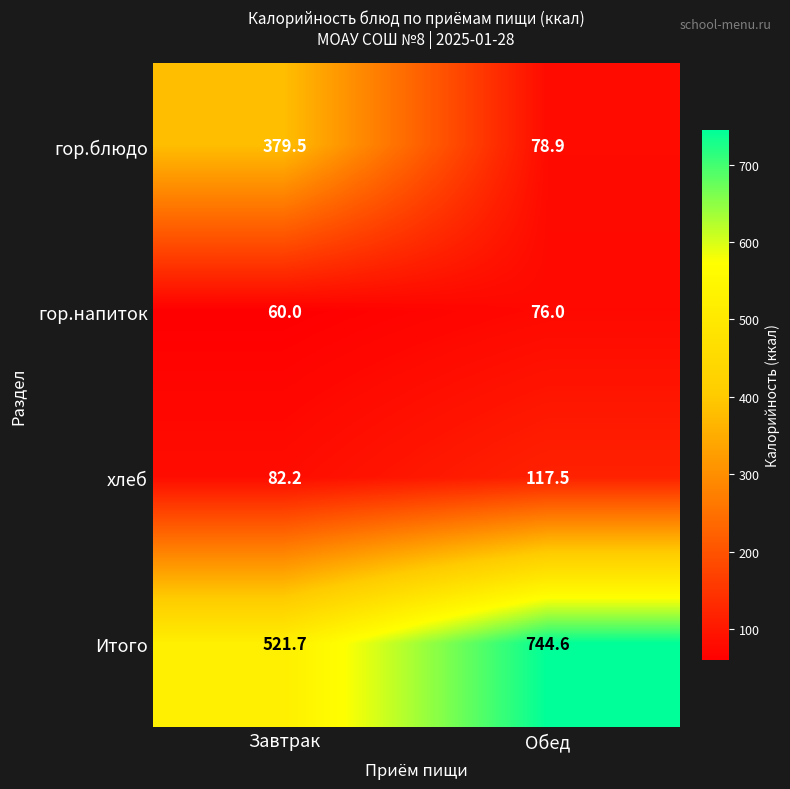

Which series has the widest spread of values?

гор.блюдо